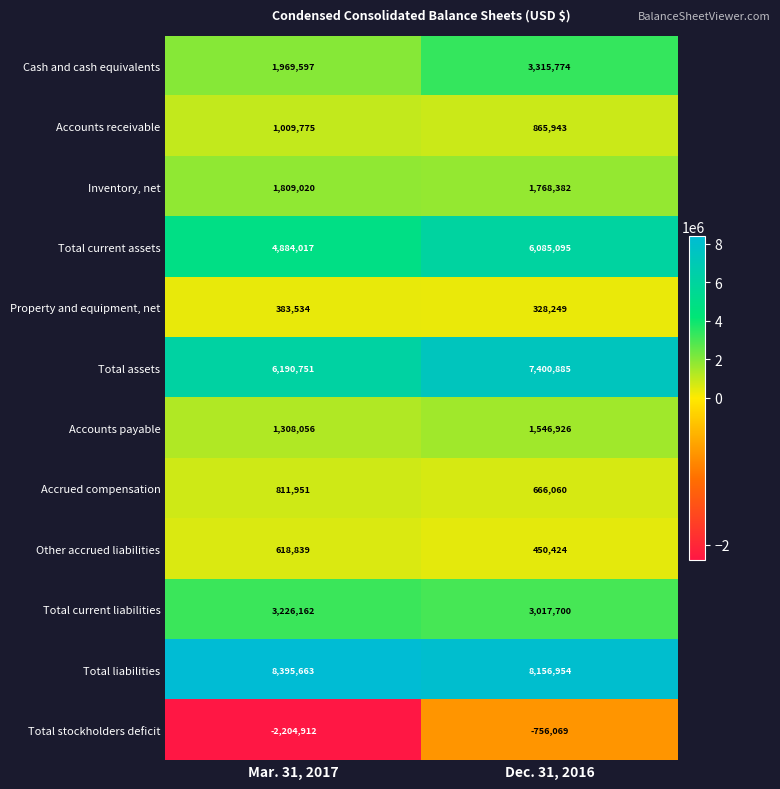

Reading right to left, transcribe all the data shown in this chart.

Cash and cash equivalents: 3315774	1969597
Accounts receivable: 865943	1009775
Inventory, net: 1768382	1809020
Total current assets: 6085095	4884017
Property and equipment, net: 328249	383534
Total assets: 7400885	6190751
Accounts payable: 1546926	1308056
Accrued compensation: 666060	811951
Other accrued liabilities: 450424	618839
Total current liabilities: 3017700	3226162
Total liabilities: 8156954	8395663
Total stockholders deficit: -756069	-2204912